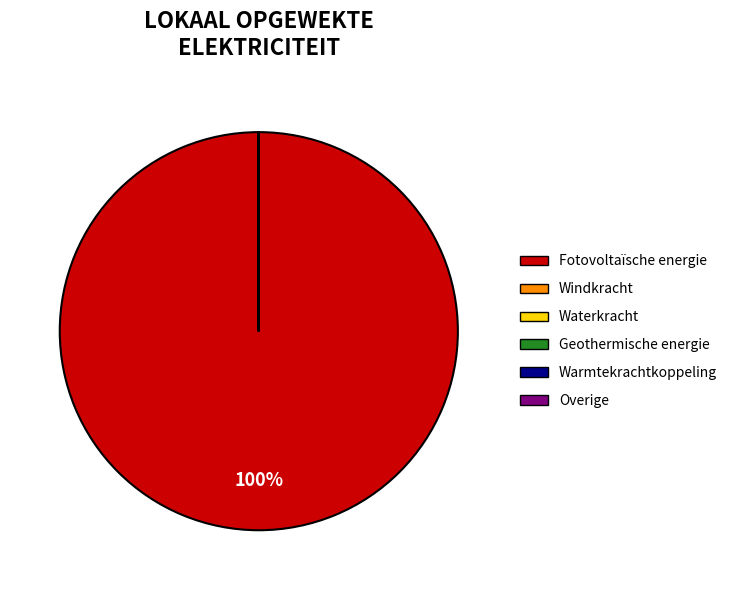

Is there any slice that represents more than half of the pie?

Yes